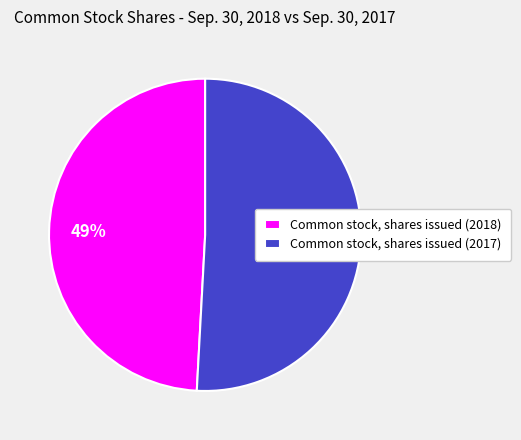

Is it true that Common stock, shares issued (2017) is 44% of the pie?

False